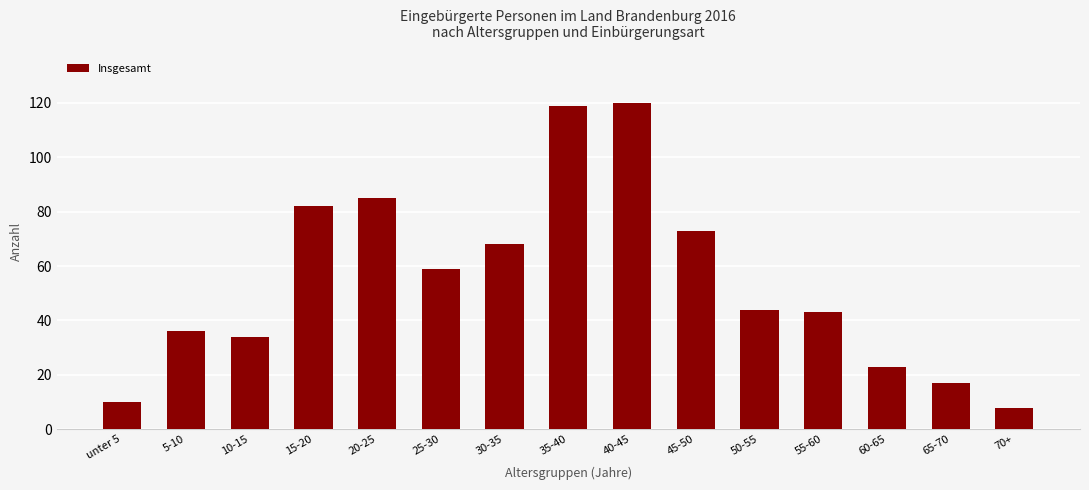

Reading left to right, transcribe all the data shown in this chart.

10	36	34	82	85	59	68	119	120	73	44	43	23	17	8